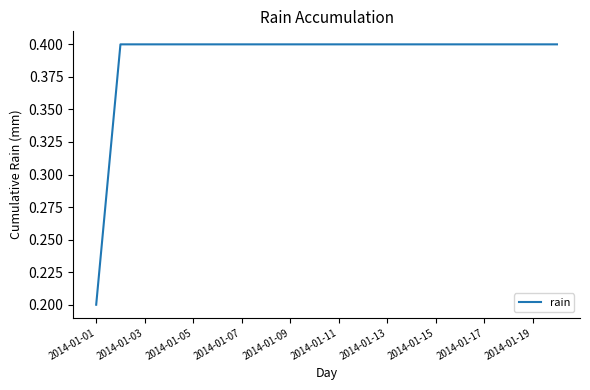

What is the greatest value displayed?

0.4